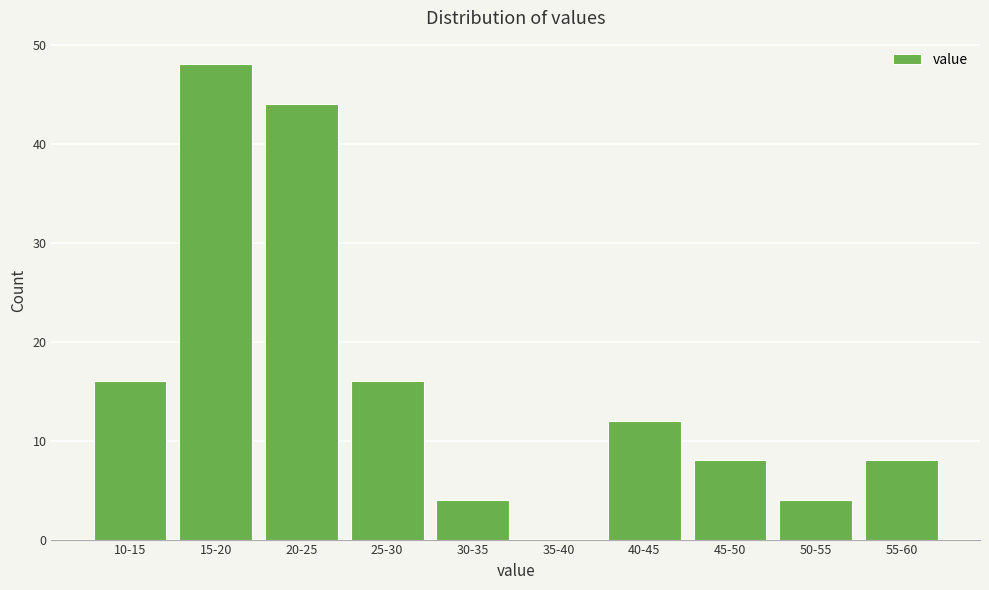

Reading right to left, transcribe all the data shown in this chart.

55-60=8	50-55=4	45-50=8	40-45=12	35-40=0	30-35=4	25-30=16	20-25=44	15-20=48	10-15=16